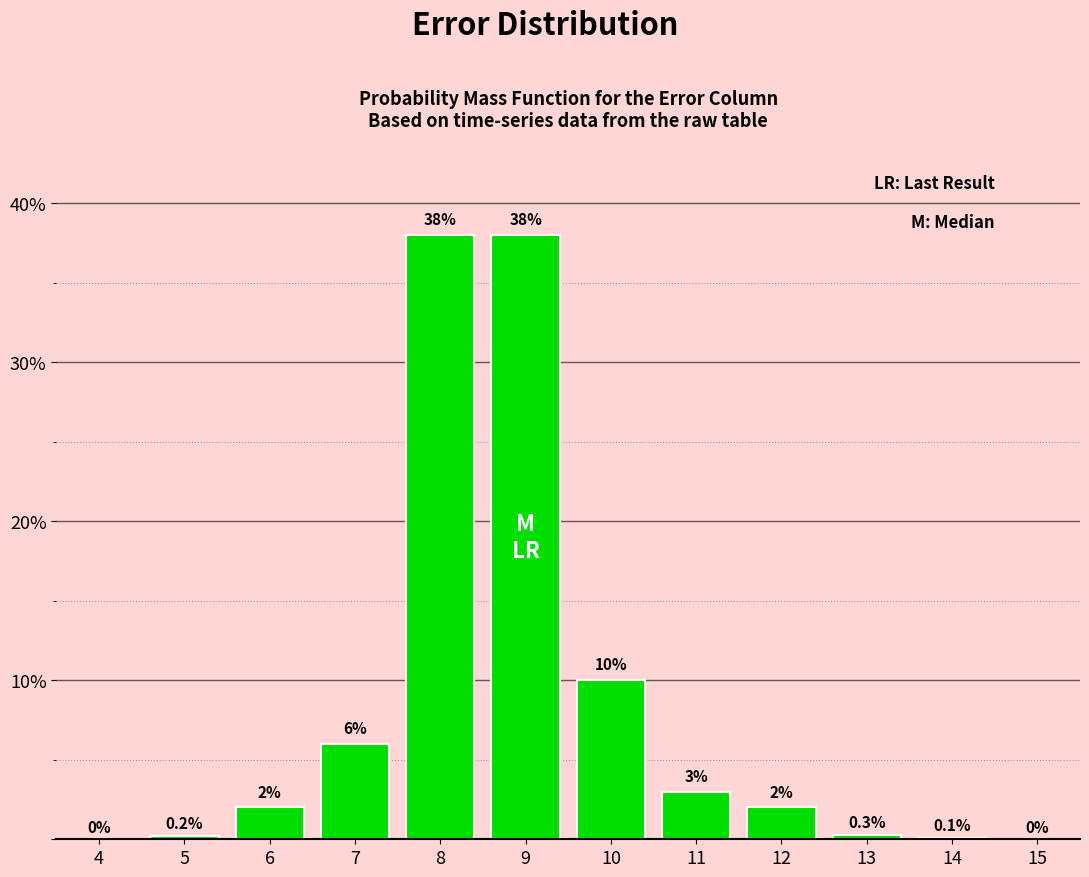

Reading left to right, what are all the values shown in this chart?

4=0.0	5=0.2	6=2.0	7=6.0	8=38.0	9=38.0	10=10.0	11=3.0	12=2.0	13=0.3	14=0.1	15=0.0